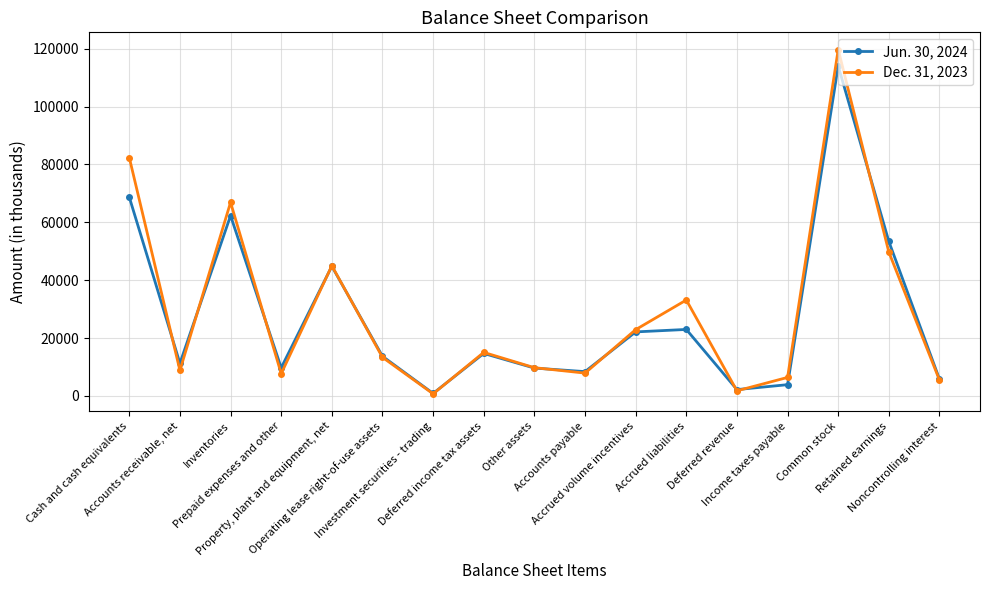

What is the value of the Dec. 31, 2023 point at the 17th from the left?

5482